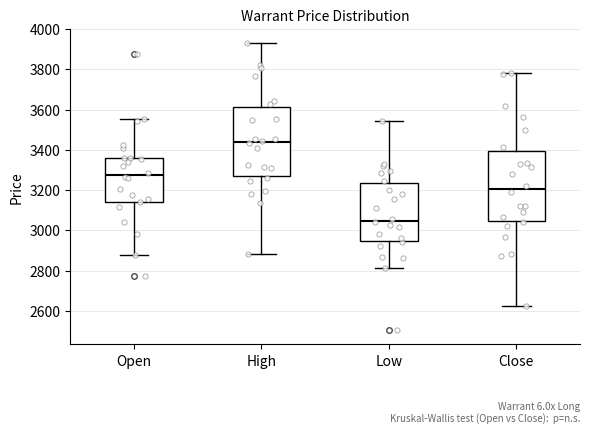

Where is the upper edge of the box for Low on the y-axis? The values are not printed on the chart, so give them approximately, as read against the axis.

3240